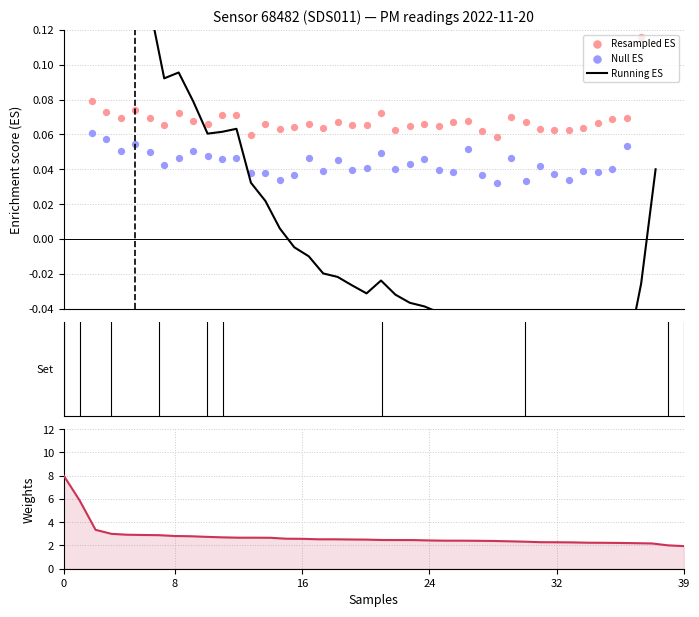

Which series has the widest spread of Y values?

Weights